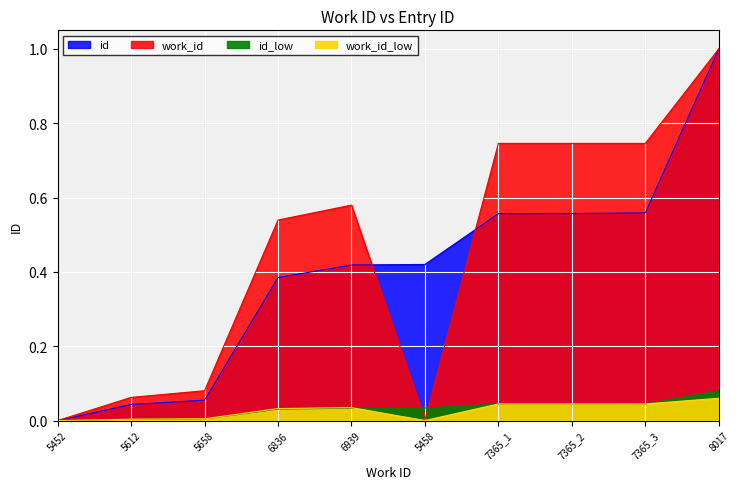

Reading left to right, extract all data points from this chart.

work_id: 5452=0.0	5612=0.1	5658=0.1	6836=0.5	6939=0.6	5458=0.0	7365_1=0.7	7365_2=0.7	7365_3=0.7	8017=1.0
id: 5452=0.0	5612=0.0	5658=0.1	6836=0.4	6939=0.4	5458=0.4	7365_1=0.6	7365_2=0.6	7365_3=0.6	8017=1.0